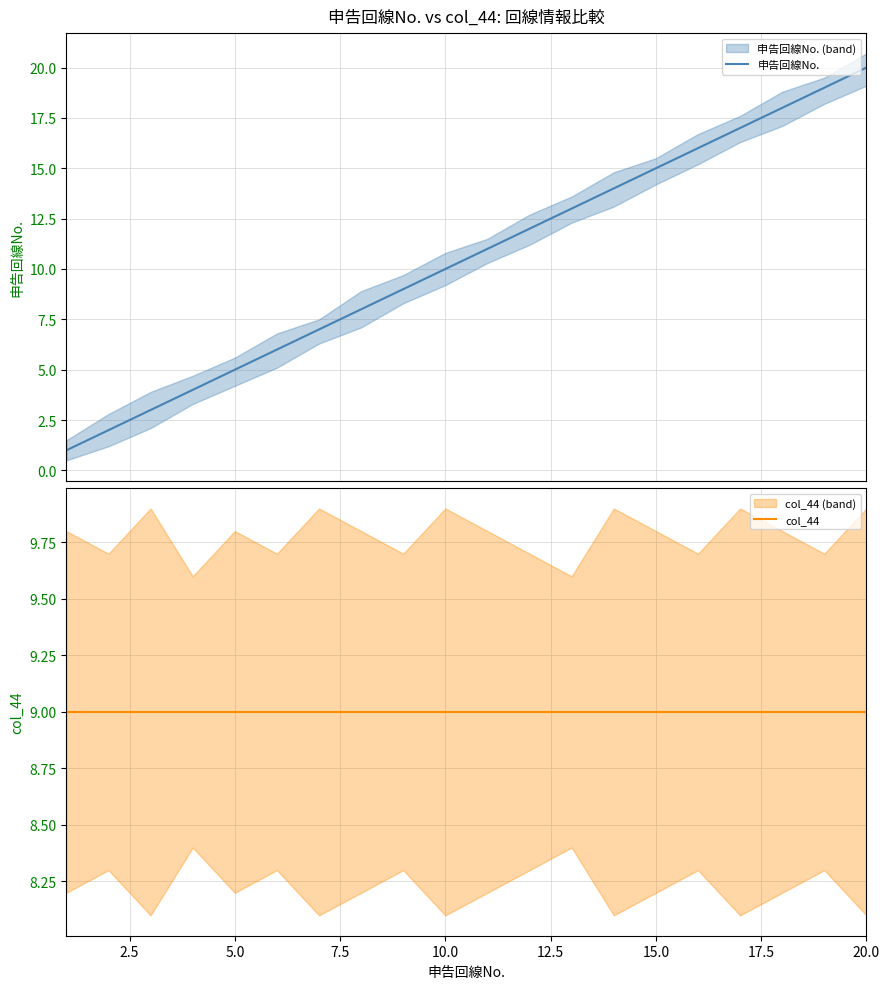

Reading right to left, what are all the values shown in this chart?

申告回線No.: 20	19	18	17	16	15	14	13	12	11	10	9	8	7	6	5	4	3	2	1
col_44: 9	9	9	9	9	9	9	9	9	9	9	9	9	9	9	9	9	9	9	9